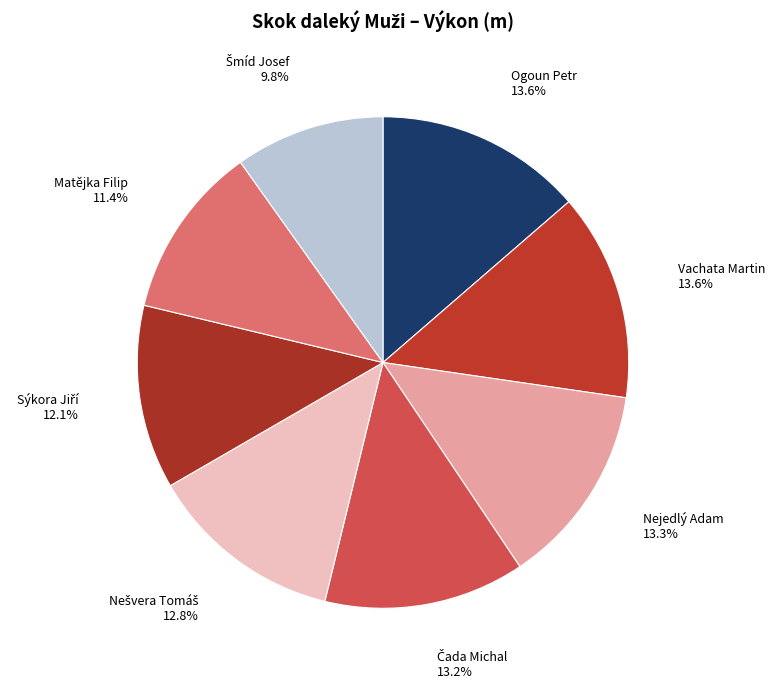

To the nearest percent, what is the difference between the largest and smallest slice percentages?

4%